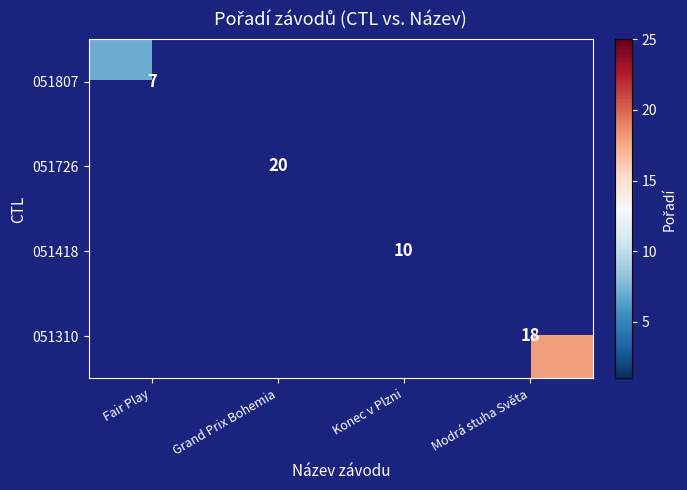

True or false: 051310 has a value of 18 at Modrá stuha Světa.

True